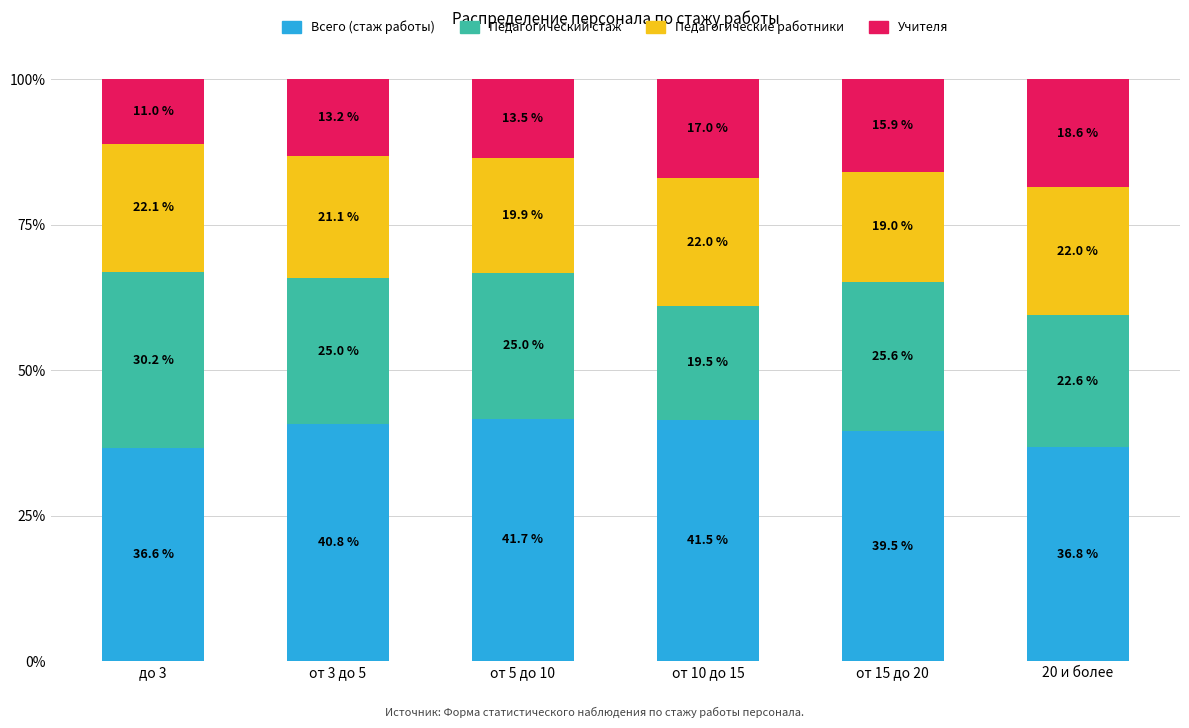

True or false: Всего (стаж работы) has a value of 70.8 at от 15 до 20.

False